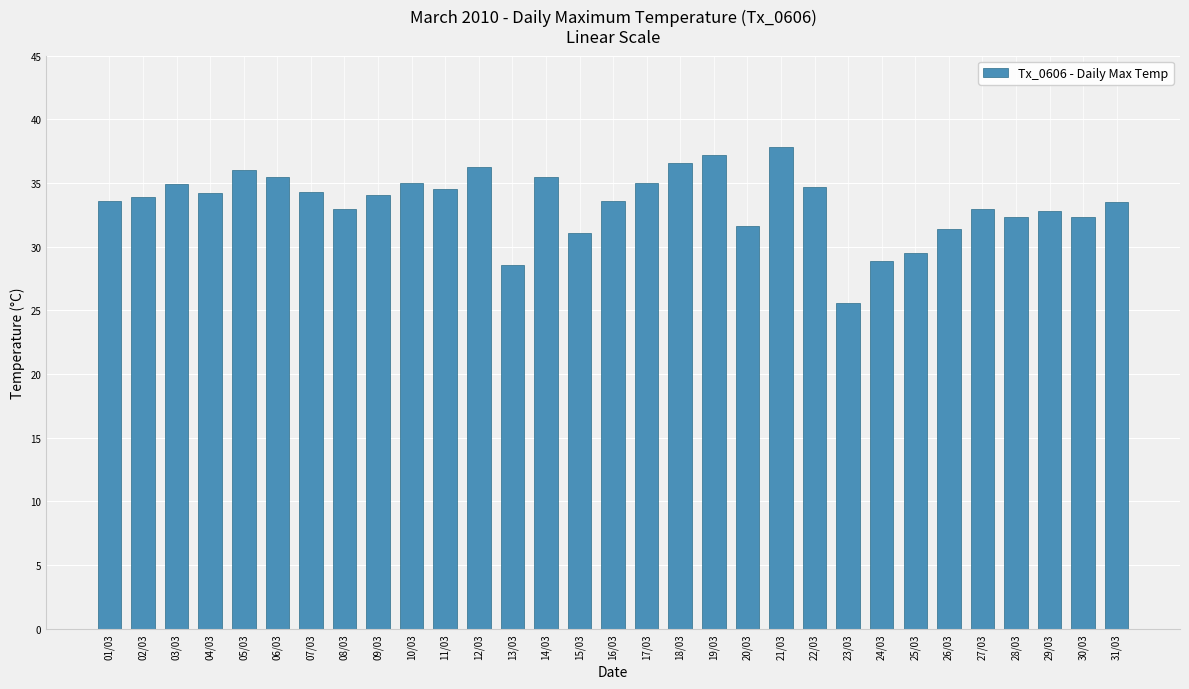

Between 23/03 and 27/03, which is larger?

27/03